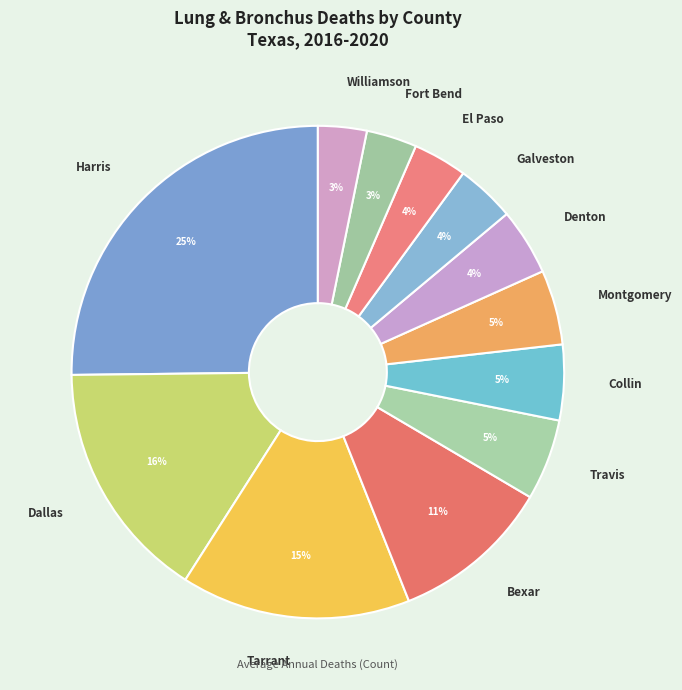

Does El Paso account for over 50% of the chart?

No